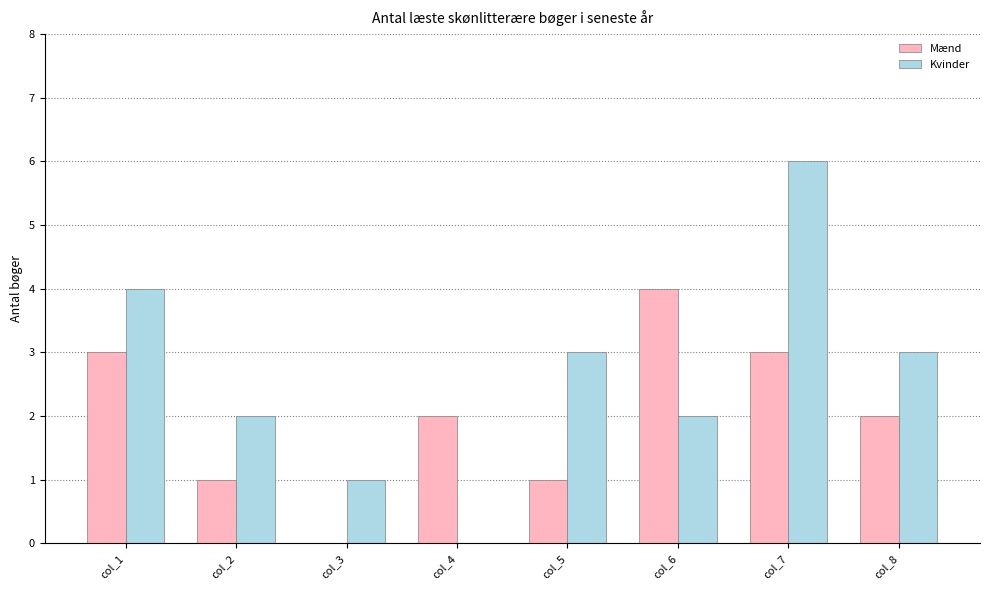

What is the sum of the Kvinder values at col_7 and col_5?

9